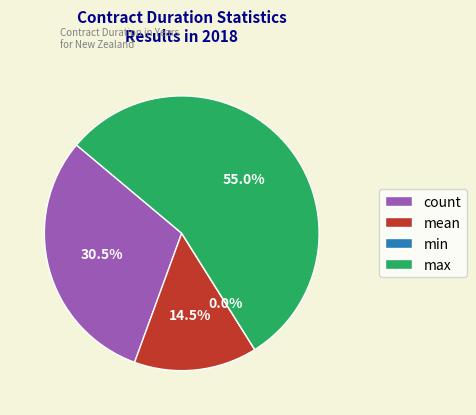

True or false: mean (2022) accounts for 15% of the total.

False